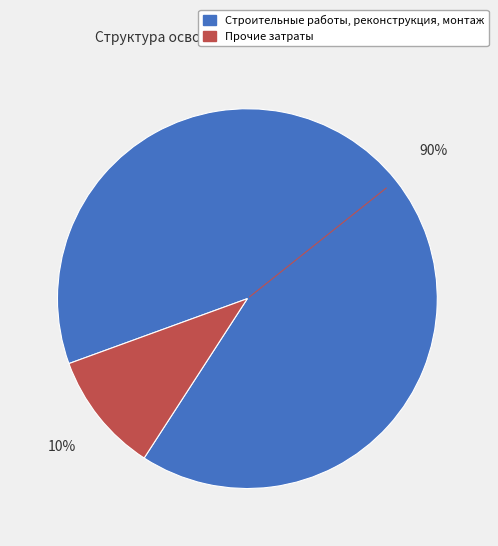

What is the largest slice in the pie chart?

Строительные работы, реконструкция, монтаж